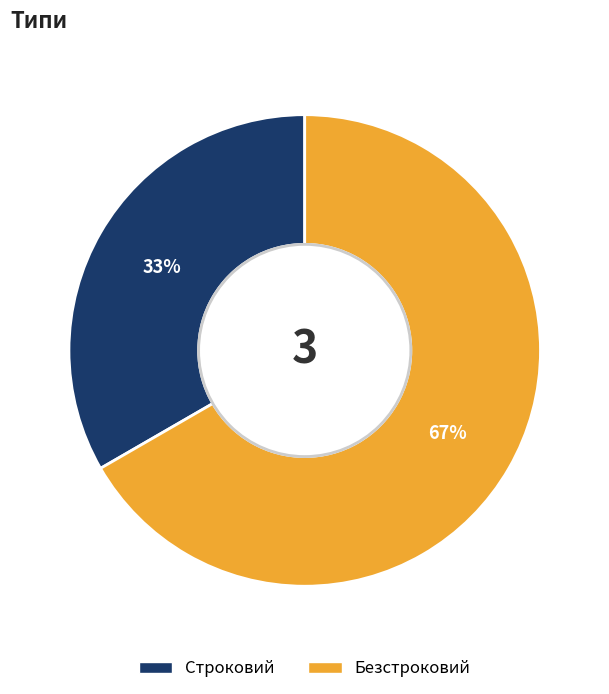

To the nearest percent, what is the combined percentage of Безстроковий and Строковий?

100%